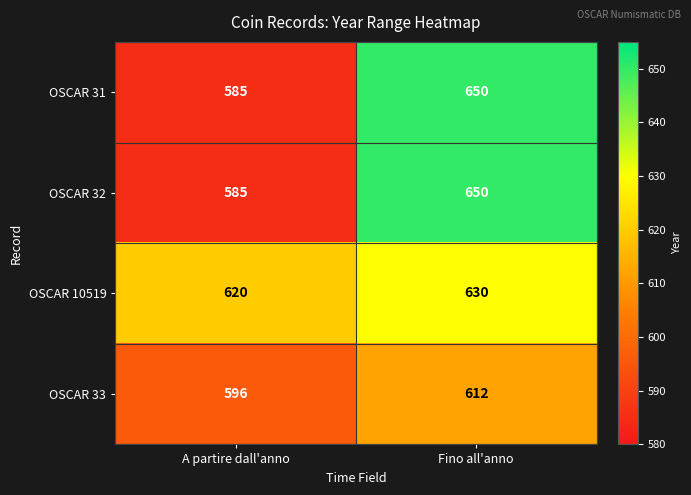

List the labels in order of OSCAR 10519 value, largest first.

Fino all'anno, A partire dall'anno